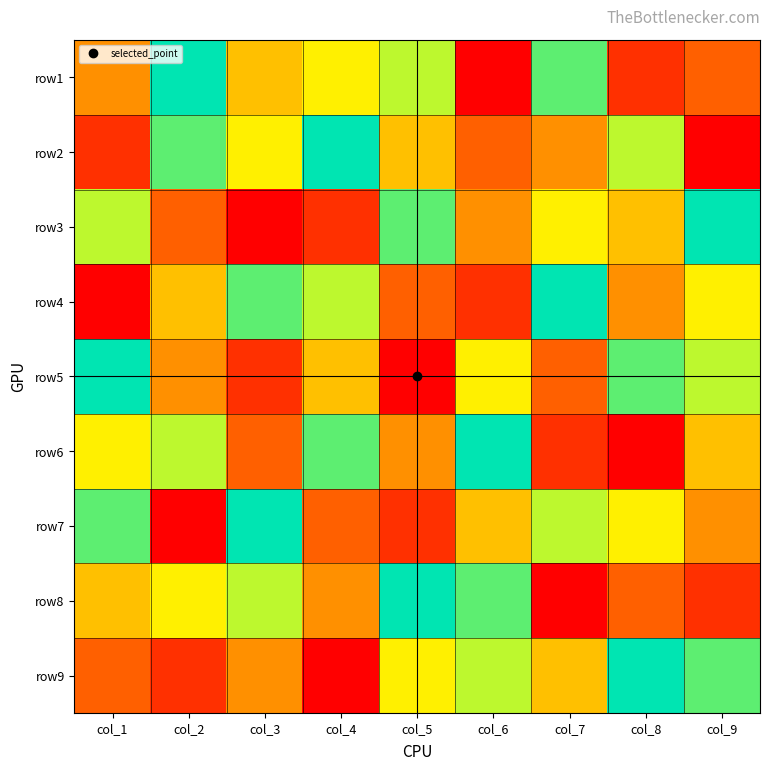

What is the spread (max minus min) of values at col_9?

8